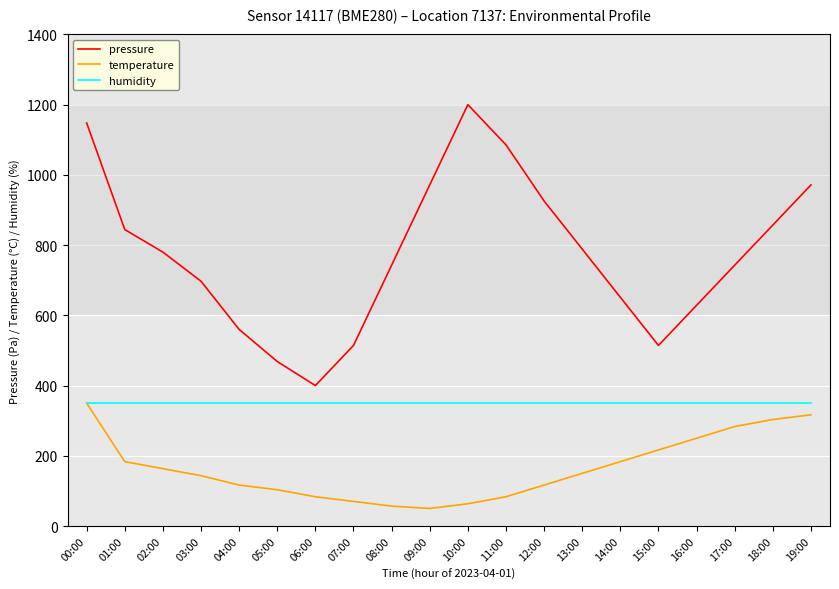

Reading right to left, extract all data points from this chart.

pressure: 19:00=971.4	18:00=857.1	17:00=742.9	16:00=628.6	15:00=514.3	14:00=651.4	13:00=788.6	12:00=925.7	11:00=1085.7	10:00=1200.0	09:00=971.4	08:00=742.9	07:00=514.3	06:00=400.0	05:00=468.6	04:00=560.0	03:00=697.1	02:00=780.1	01:00=844.3	00:00=1147.9
temperature: 19:00=316.7	18:00=303.3	17:00=283.3	16:00=250.0	15:00=216.7	14:00=183.3	13:00=150.0	12:00=116.7	11:00=83.3	10:00=63.3	09:00=50.0	08:00=56.7	07:00=70.0	06:00=83.3	05:00=103.3	04:00=116.7	03:00=143.3	02:00=163.3	01:00=183.3	00:00=350.0
humidity: 19:00=350.0	18:00=350.0	17:00=350.0	16:00=350.0	15:00=350.0	14:00=350.0	13:00=350.0	12:00=350.0	11:00=350.0	10:00=350.0	09:00=350.0	08:00=350.0	07:00=350.0	06:00=350.0	05:00=350.0	04:00=350.0	03:00=350.0	02:00=350.0	01:00=350.0	00:00=350.0